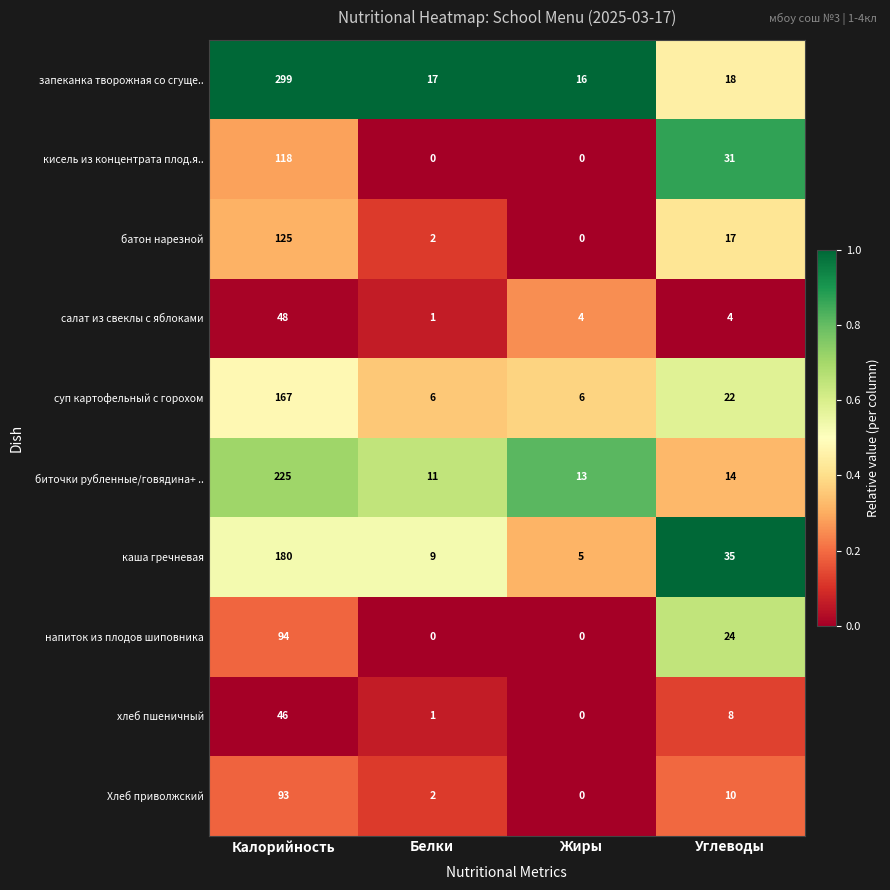

What is the total value across all series at Углеводы?

183